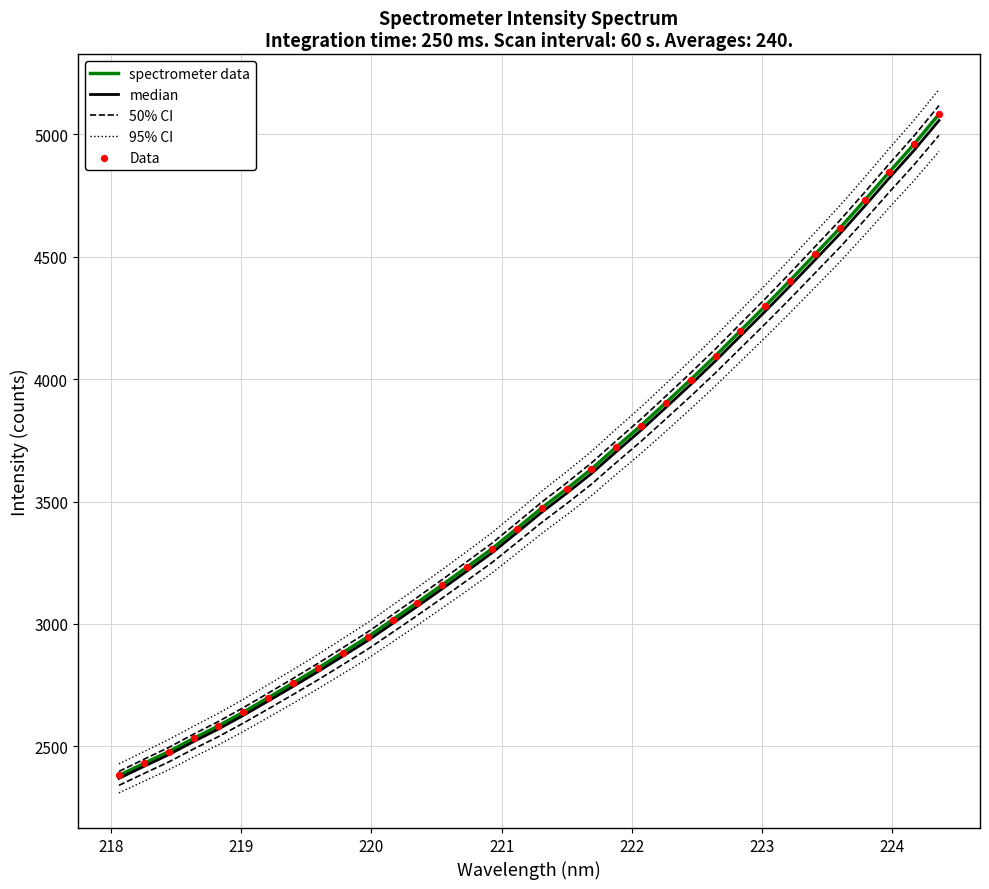

Which series has the largest Y range (max minus min)?

95% CI